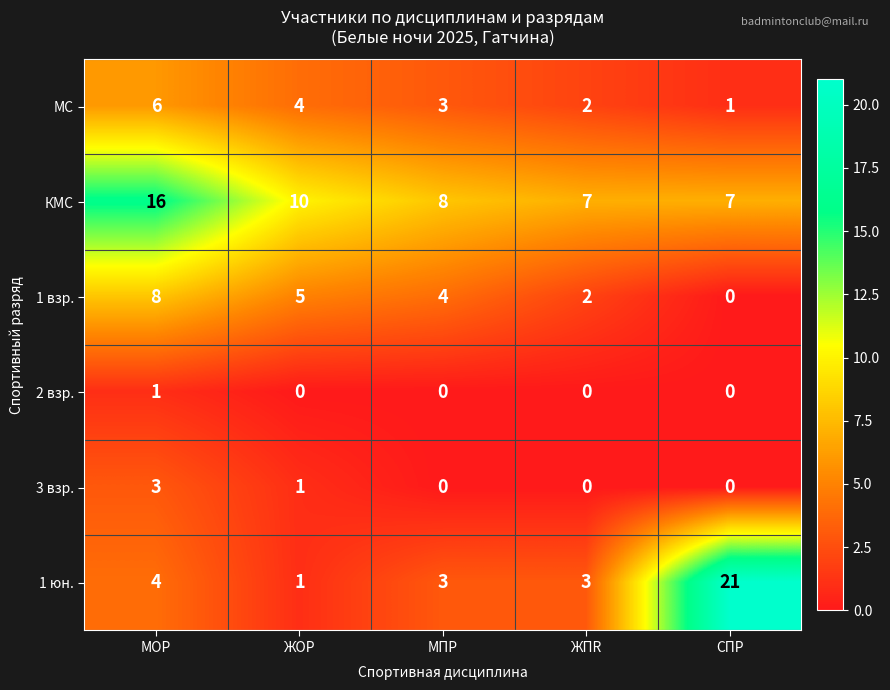

Reading left to right, transcribe all the data shown in this chart.

МС: МОР=6	ЖОР=4	МПР=3	ЖПR=2	СПР=1
КМС: МОР=16	ЖОР=10	МПР=8	ЖПR=7	СПР=7
1 взр.: МОР=8	ЖОР=5	МПР=4	ЖПR=2	СПР=0
2 взр.: МОР=1	ЖОР=0	МПР=0	ЖПR=0	СПР=0
3 взр.: МОР=3	ЖОР=1	МПР=0	ЖПR=0	СПР=0
1 юн.: МОР=4	ЖОР=1	МПР=3	ЖПR=3	СПР=21